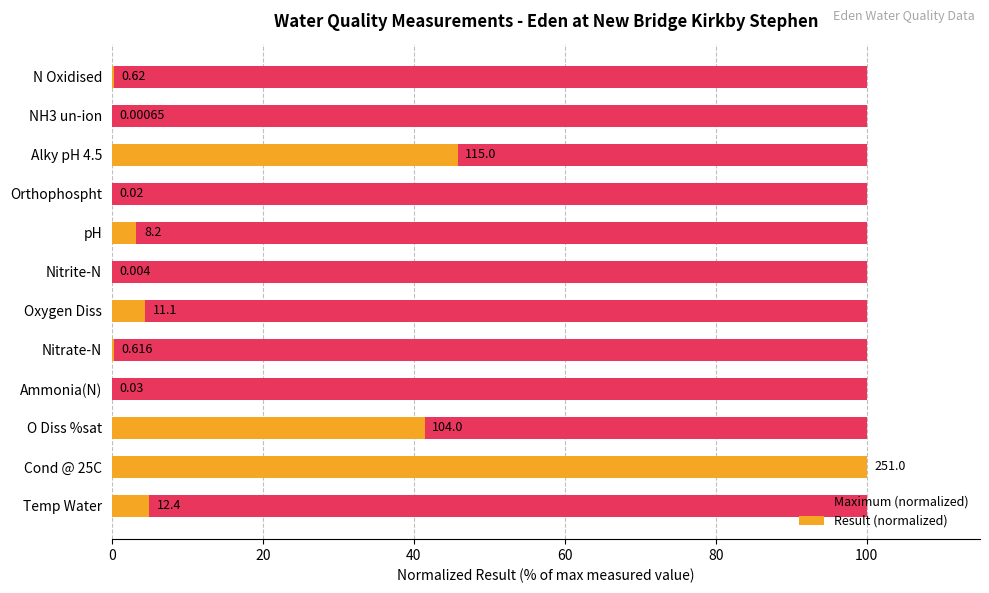

The Result (normalized) series shows 0.0 at Orthophospht. True or false?

False